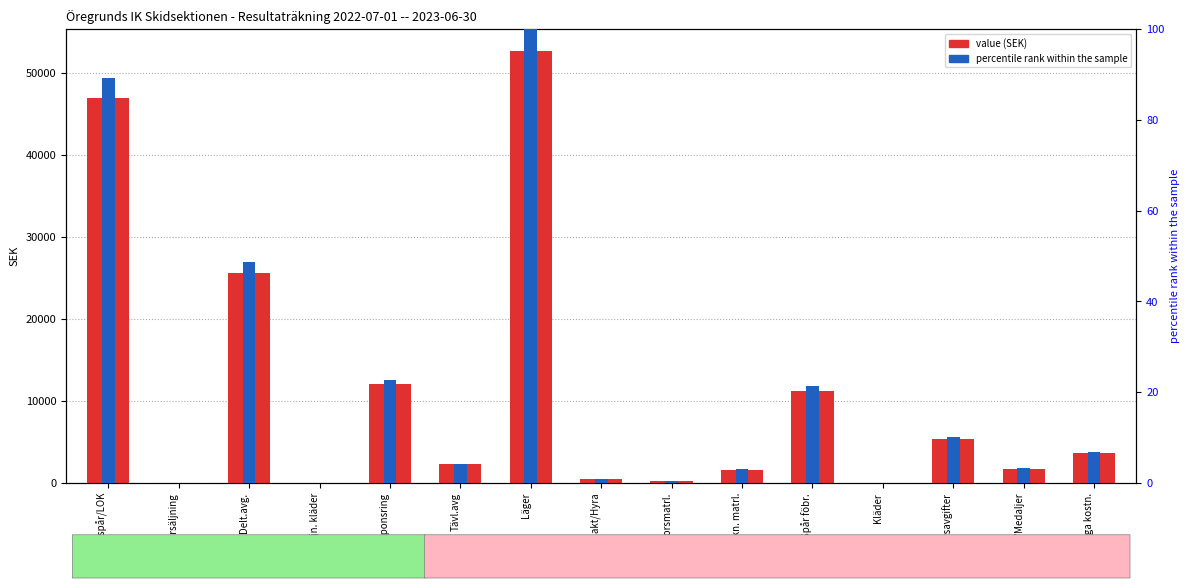

Reading left to right, transcribe all the data shown in this chart.

value (SEK): 46966.0	0.0	25600.0	0.0	12000.0	2245.0	52708.3	503.5	251.0	1618.0	11250.0	0.0	5320.0	1746.0	3620.5
percentile rank within the sample: 89.1	0.0	48.6	0.0	22.8	4.3	100.0	1.0	0.5	3.1	21.3	0.0	10.1	3.3	6.9